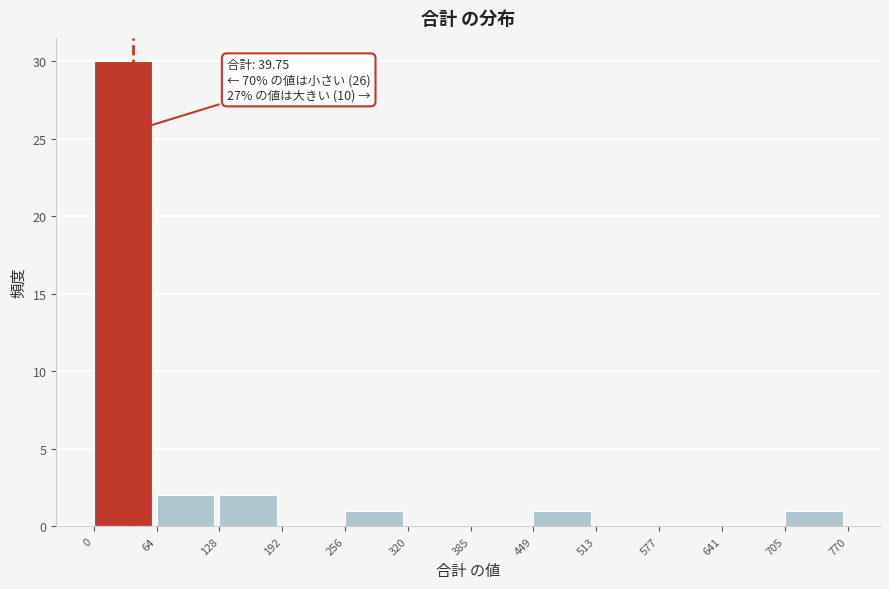

Over which range of the x-axis is the bar tallest?

0 to 64